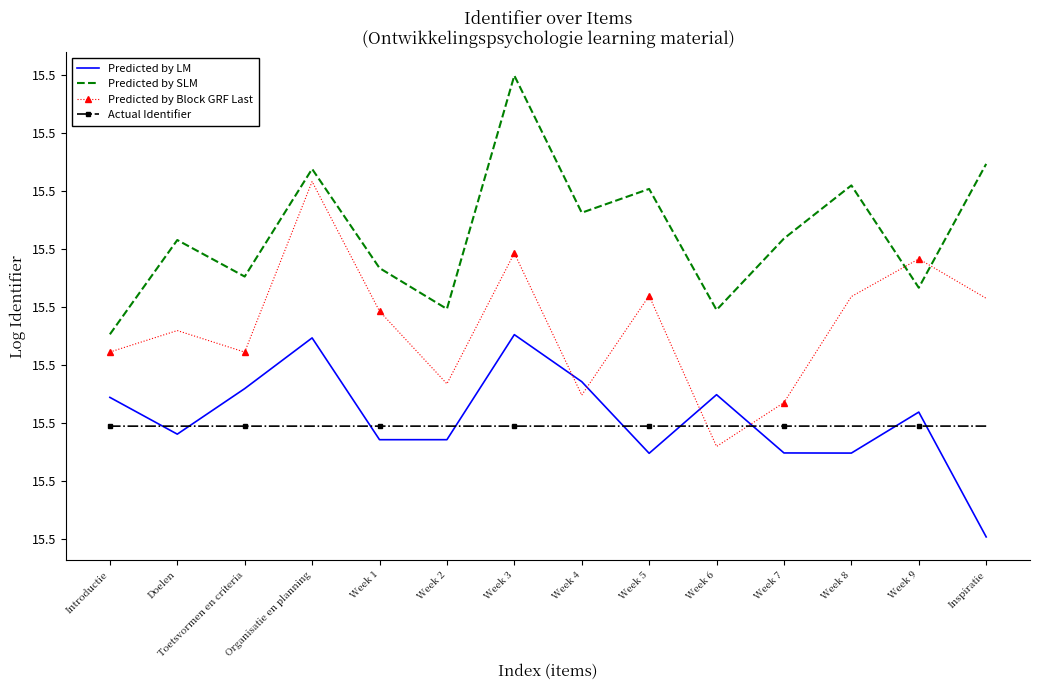

Reading left to right, transcribe all the data shown in this chart.

Predicted by LM: 15.5	15.5	15.5	15.5	15.5	15.5	15.5	15.5	15.5	15.5	15.5	15.5	15.5	15.5
Predicted by SLM: 15.5	15.5	15.5	15.5	15.5	15.5	15.5	15.5	15.5	15.5	15.5	15.5	15.5	15.5
Predicted by Block GRF Last: 15.5	15.5	15.5	15.5	15.5	15.5	15.5	15.5	15.5	15.5	15.5	15.5	15.5	15.5
Actual Identifier: 15.5	15.5	15.5	15.5	15.5	15.5	15.5	15.5	15.5	15.5	15.5	15.5	15.5	15.5